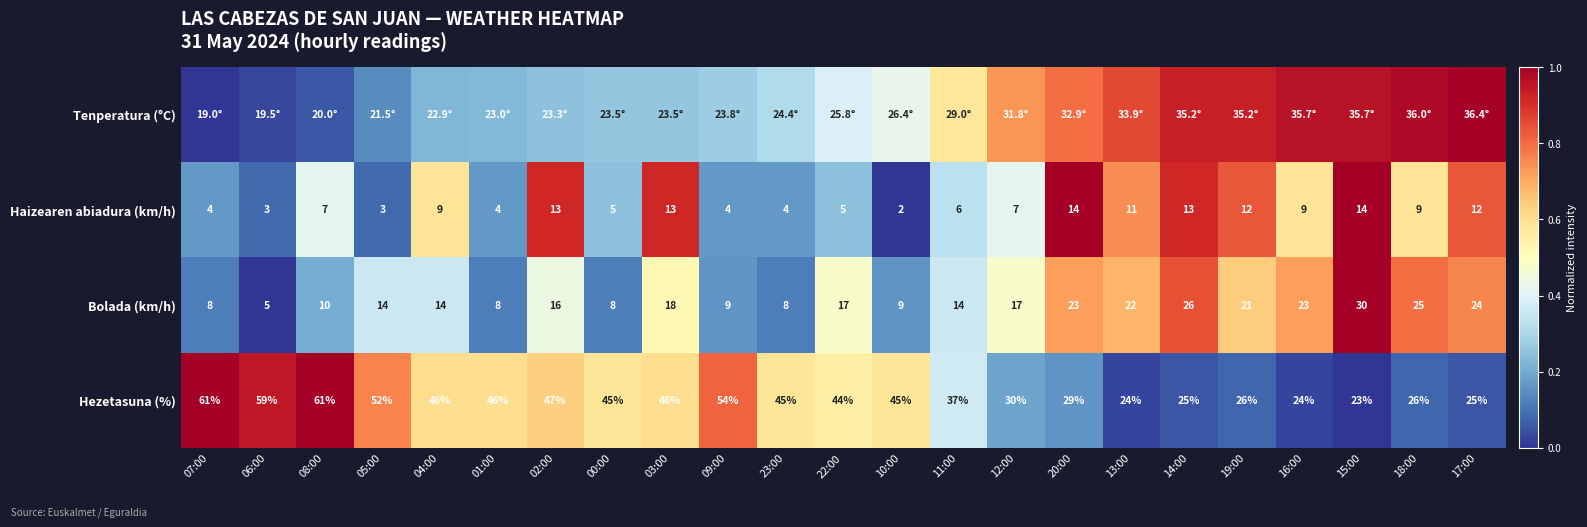

Is the value of Hezetasuna (%) at 08:00 greater than the value of Haizearen abiadura (km/h) at 00:00?

Yes